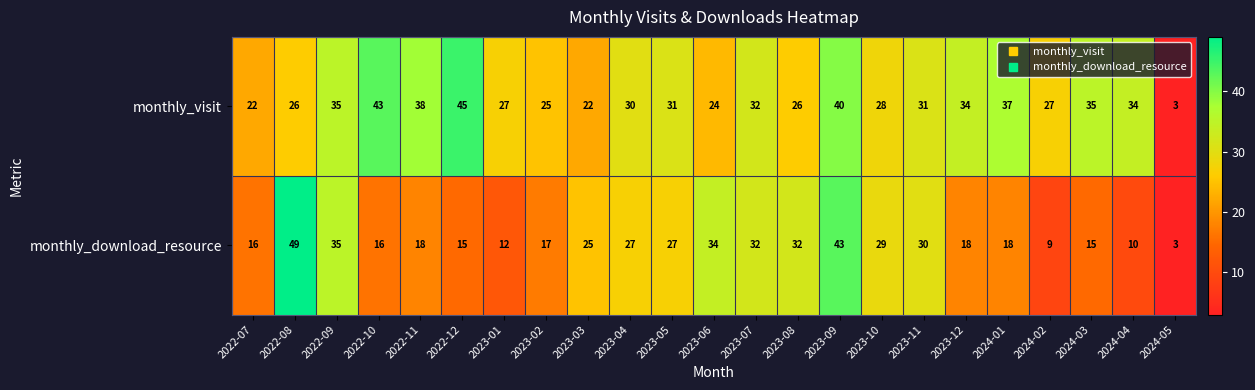

Read the monthly_visit value at 2022-08, to the nearest 5.

25